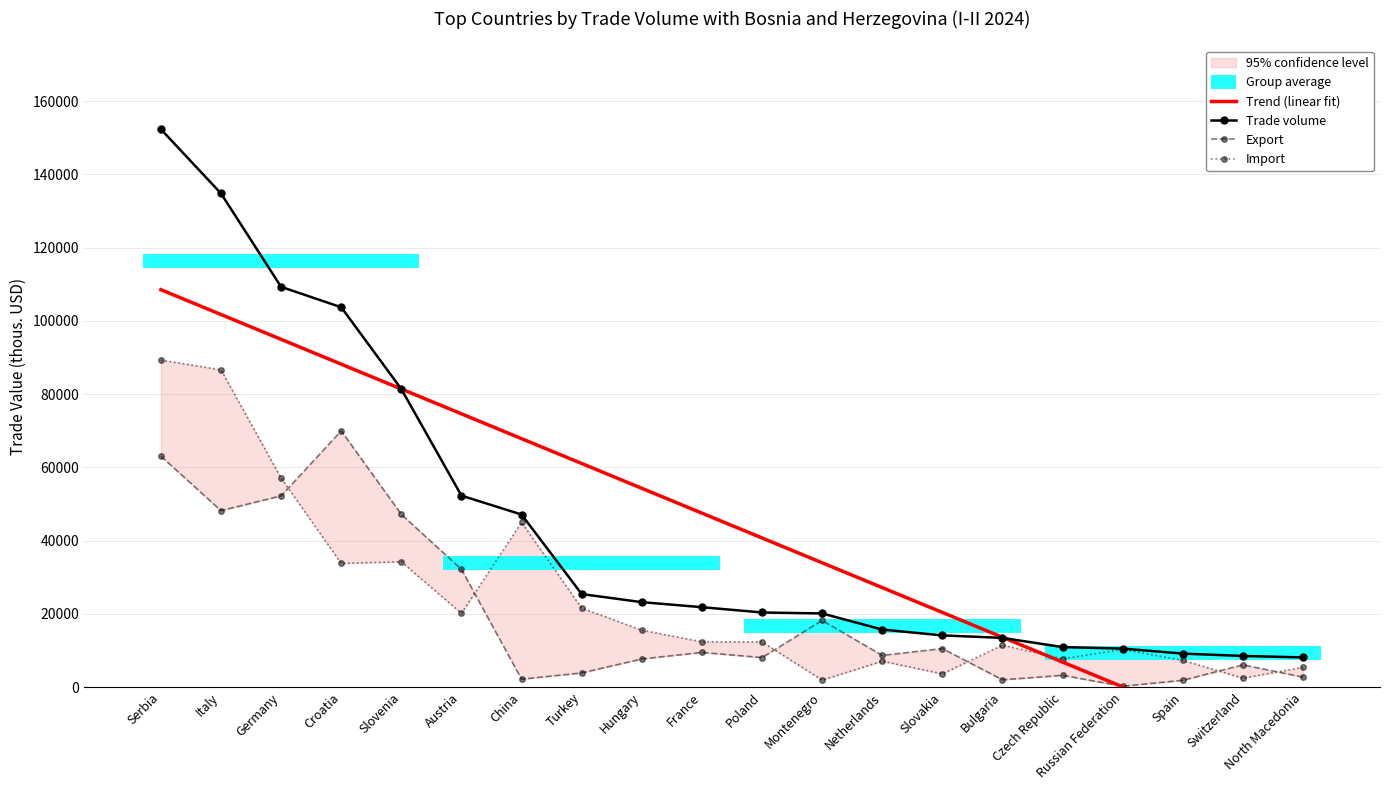

Reading right to left, extract all data points from this chart.

Trend (linear fit): -20315.9	-13534.7	-6753.6	27.5	6808.6	13589.7	20370.8	27151.9	33933.0	40714.1	47495.3	54276.4	61057.5	67838.6	74619.7	81400.8	88181.9	94963.0	101744.1	108525.3
Trade volume: 8087.0	8481.0	9126.0	10490.0	10905.0	13413.0	14100.0	15693.0	20095.0	20358.0	21805.0	23177.0	25392.0	47109.0	52274.0	81383.0	103730.0	109298.0	134816.0	152362.0
Export: 2700.0	6057.0	1841.0	214.0	3191.0	1971.0	10500.0	8643.0	18186.0	8044.0	9447.0	7660.0	3845.0	2143.0	32148.0	47159.0	69966.0	52205.0	48178.0	63059.0
Import: 5387.0	2424.0	7285.0	10276.0	7713.0	11441.0	3601.0	7050.0	1909.0	12314.0	12358.0	15518.0	21547.0	44966.0	20127.0	34224.0	33764.0	57094.0	86638.0	89303.0